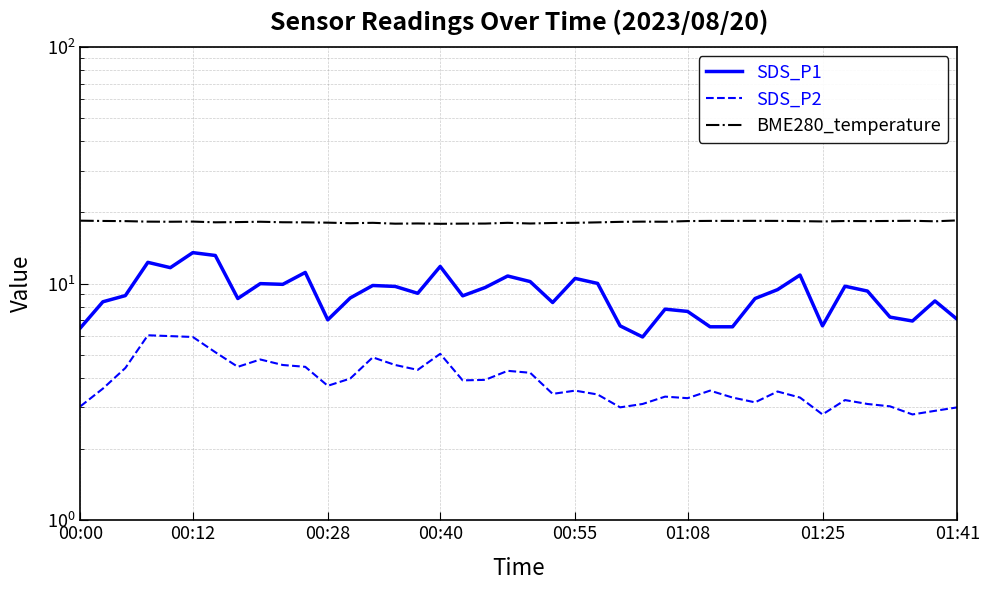

What is the total value across all series at 29?

28.3